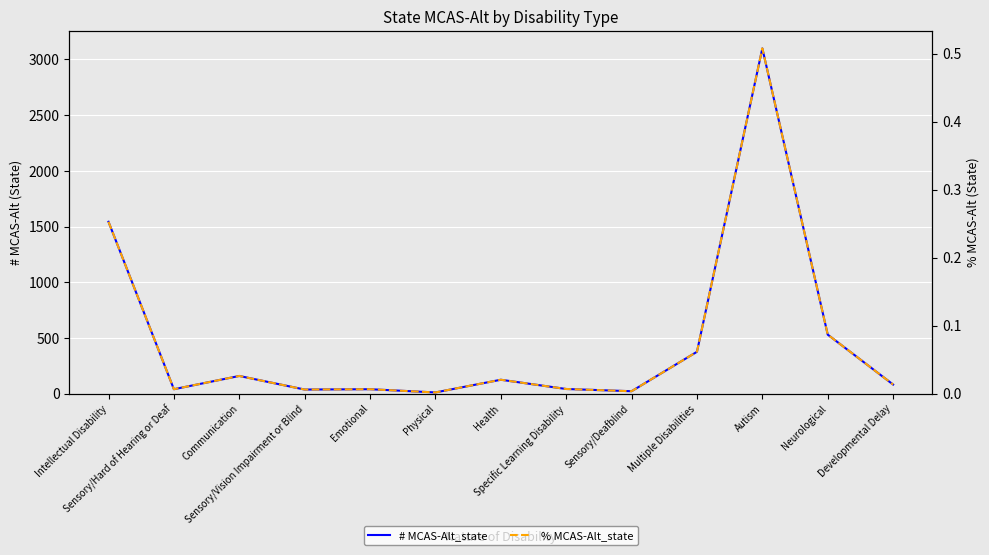

List the series in order of their peak value, lowest first.

% MCAS-Alt_state, # MCAS-Alt_state